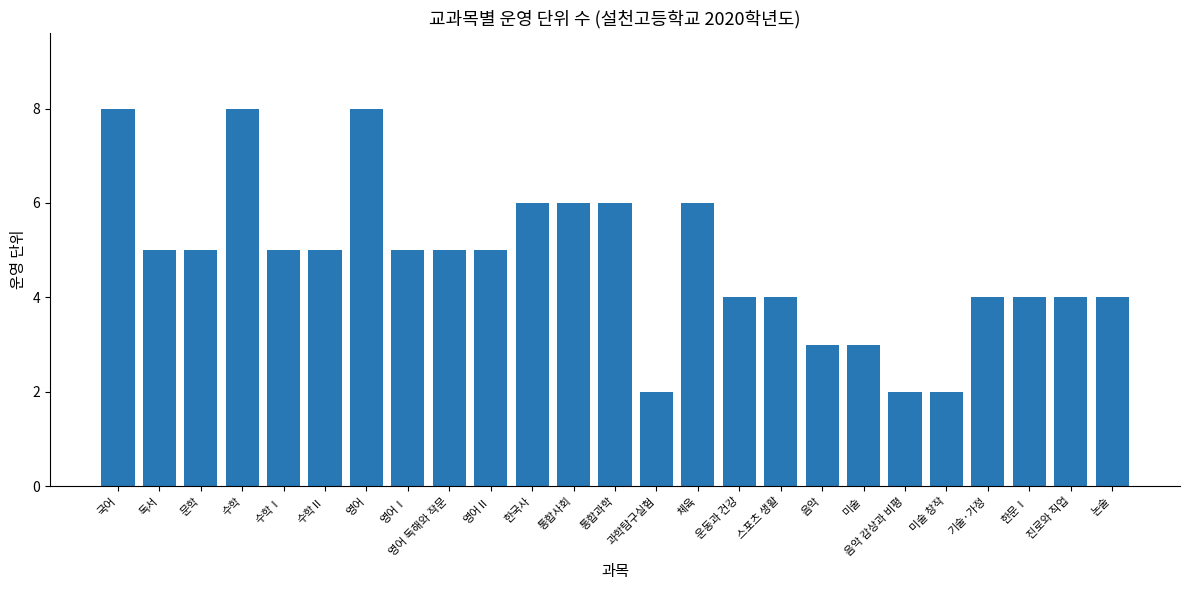

What is the smallest value displayed?

2